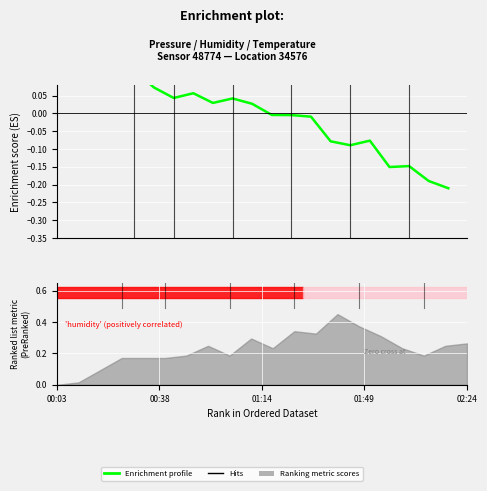

How many lines are shown in the chart?

1